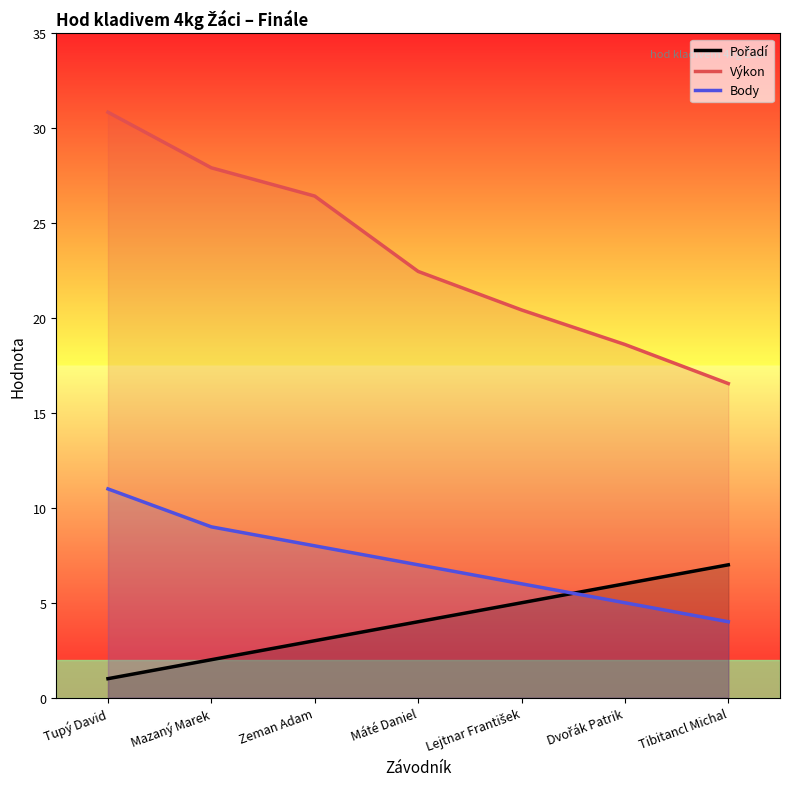

What is the difference between the highest and lowest values at Máté Daniel?

18.5